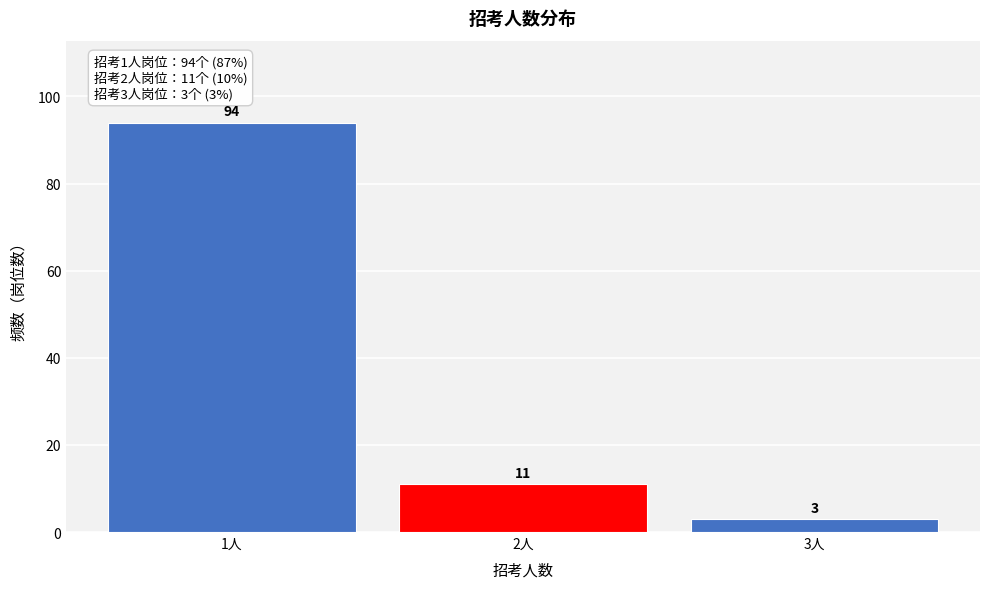

How tall is the bar that spans 1.5 to 2.5 on the x-axis?

11